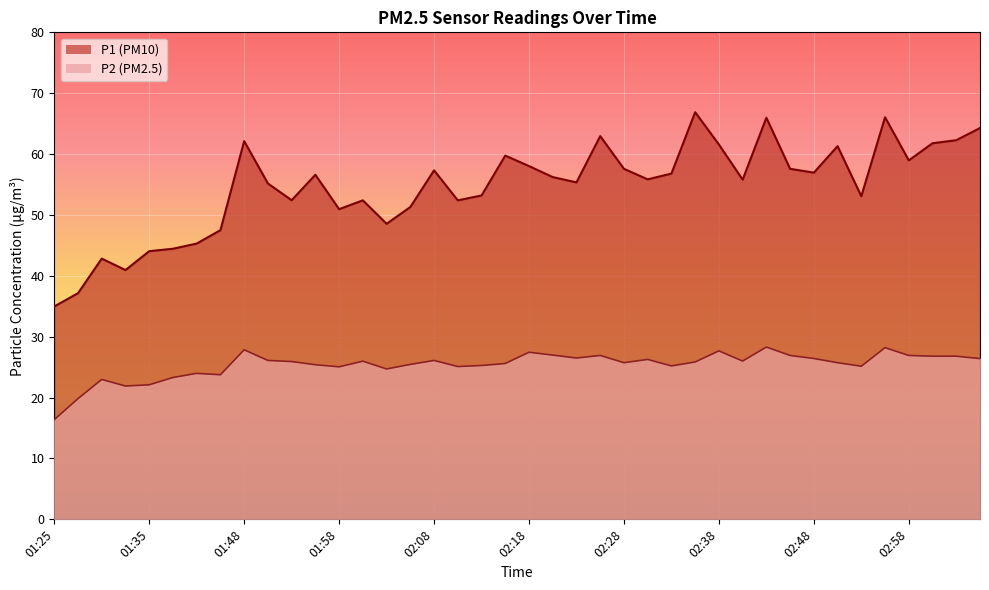

Is the value of P2 at 01:53 greater than the value of P1 at 02:55?

No